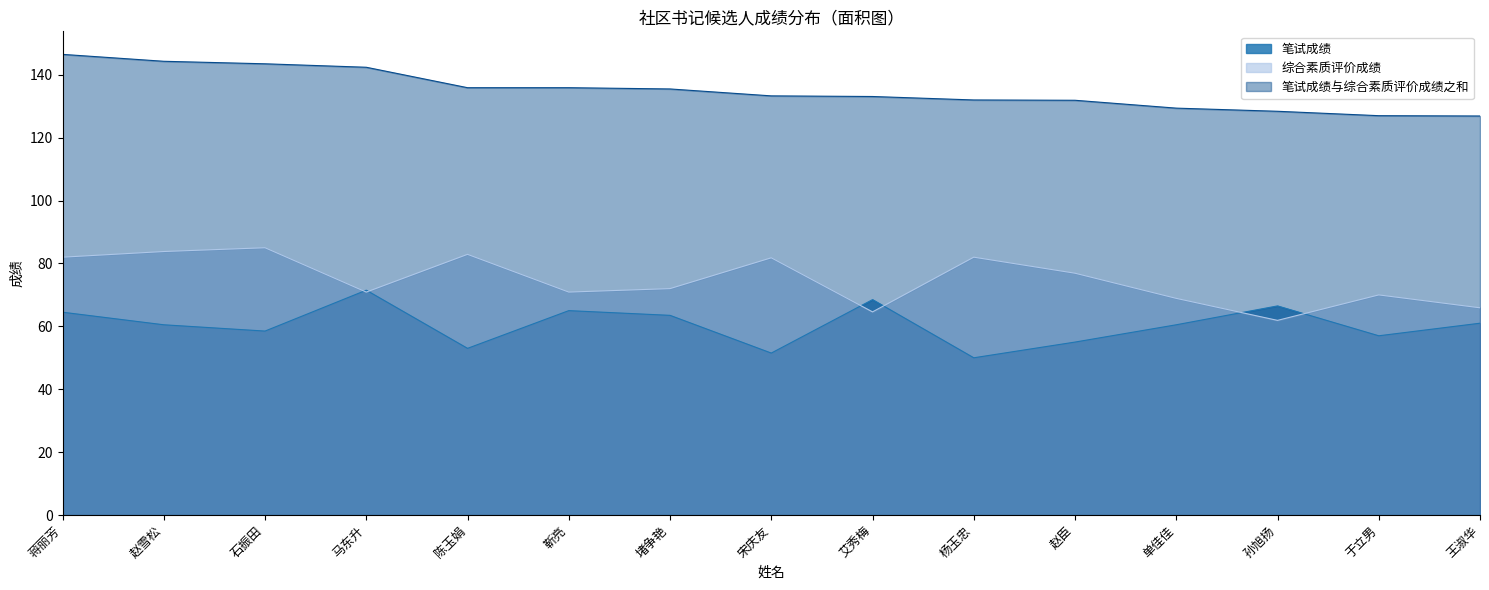

At which category does 笔试成绩 reach its first local peak?

马东升